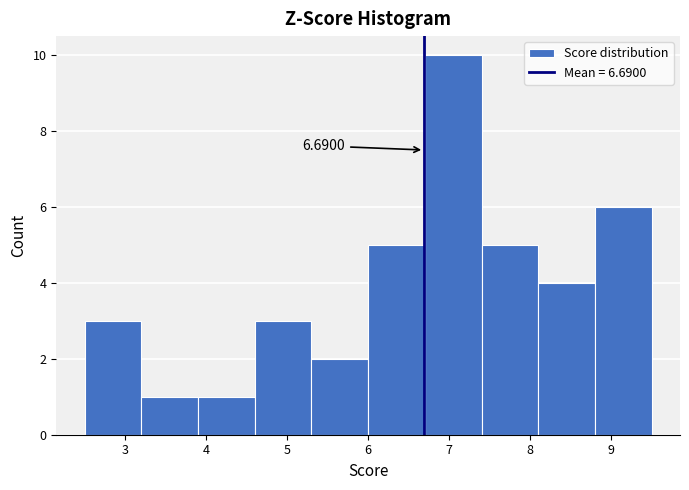

Over which range of the x-axis is the bar tallest?

6.7 to 7.4